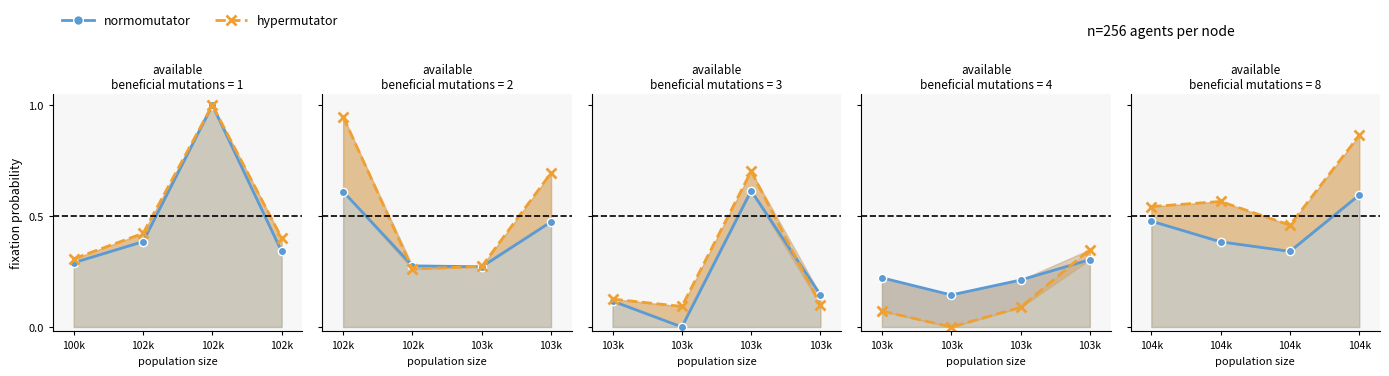

Count the number of categories in the chart.

4